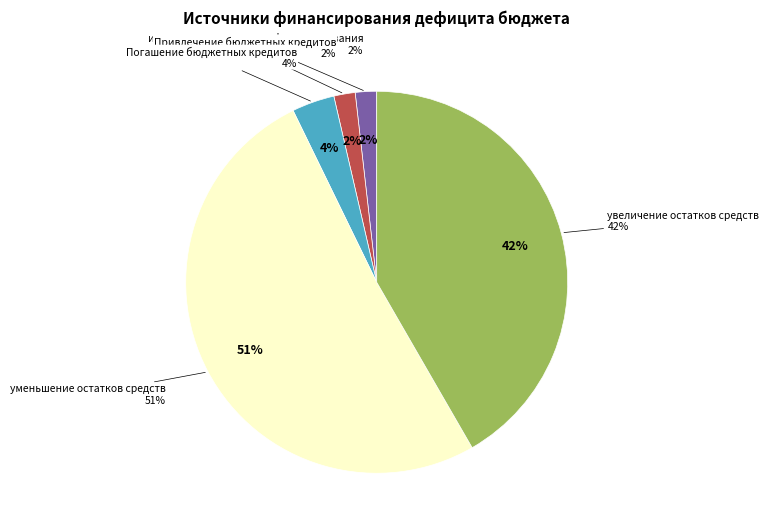

How much of the chart is everything except источники внутреннего финансирования?

98.2%